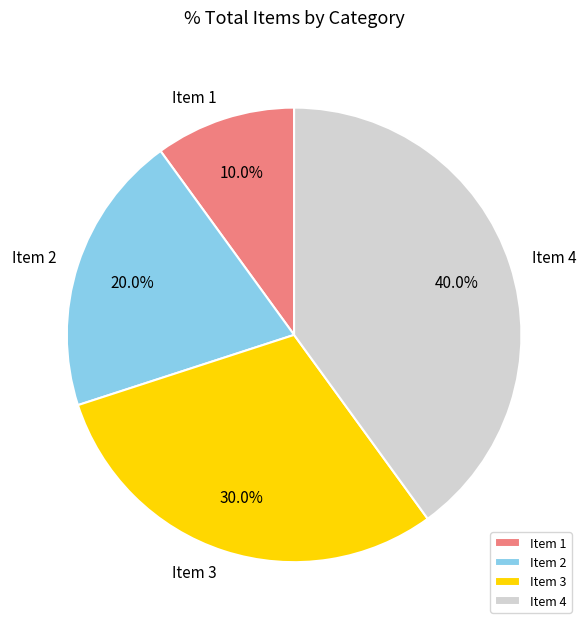

Combined, do Item 1 and Item 3 account for over 50%?

No